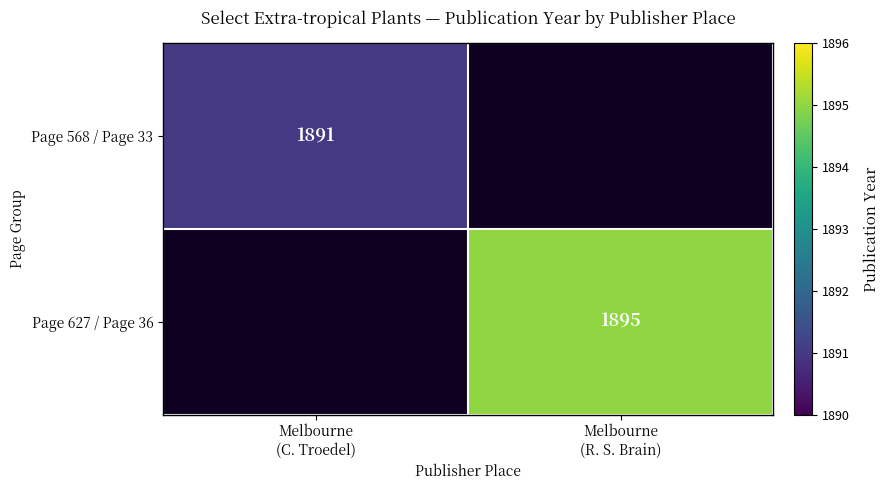

Rank the series by their average value, from lowest to highest.

Page 568 / Page 33, Page 627 / Page 36